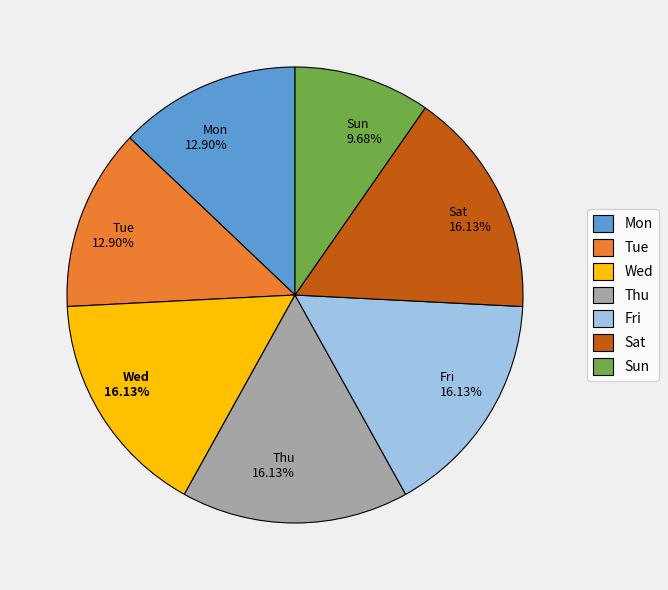

How many segments does this pie chart have?

7